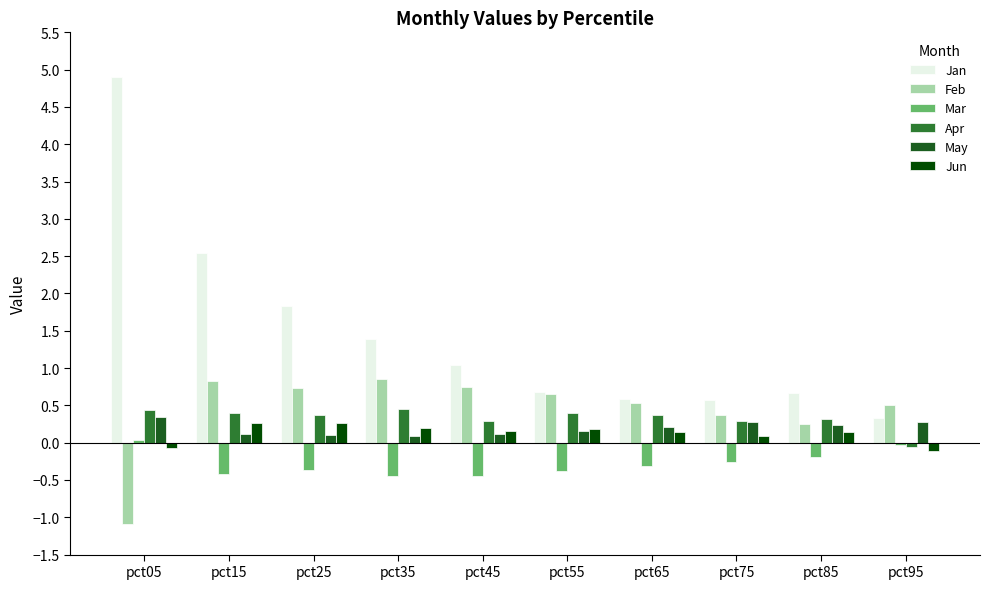

What is the approximate value of Apr at pct75?

0.3